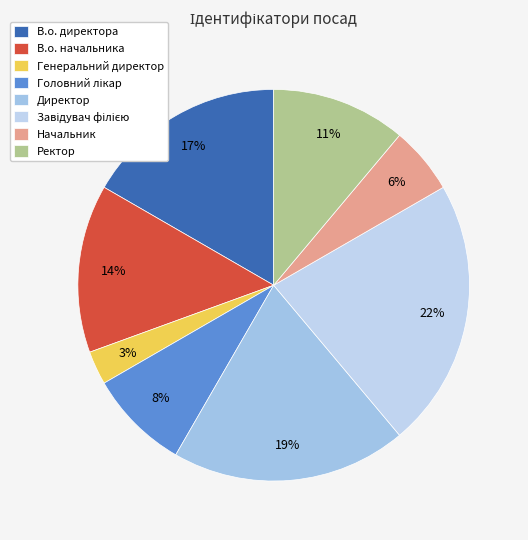

What is the smallest slice in the pie chart?

Генеральний директор